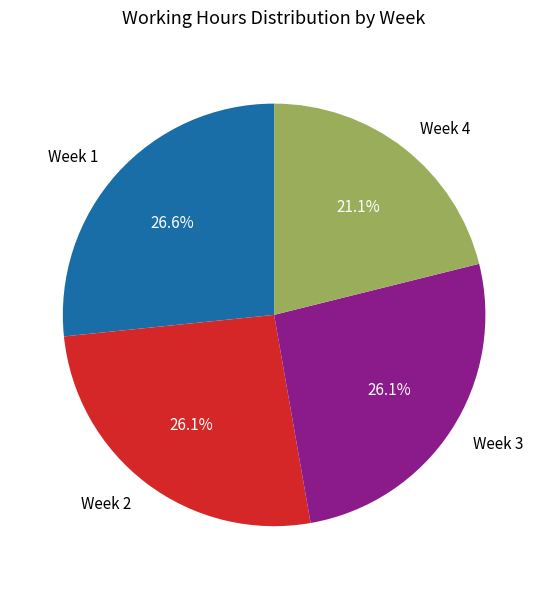

Do Week 3 and Week 1 together represent more than half of the pie?

Yes